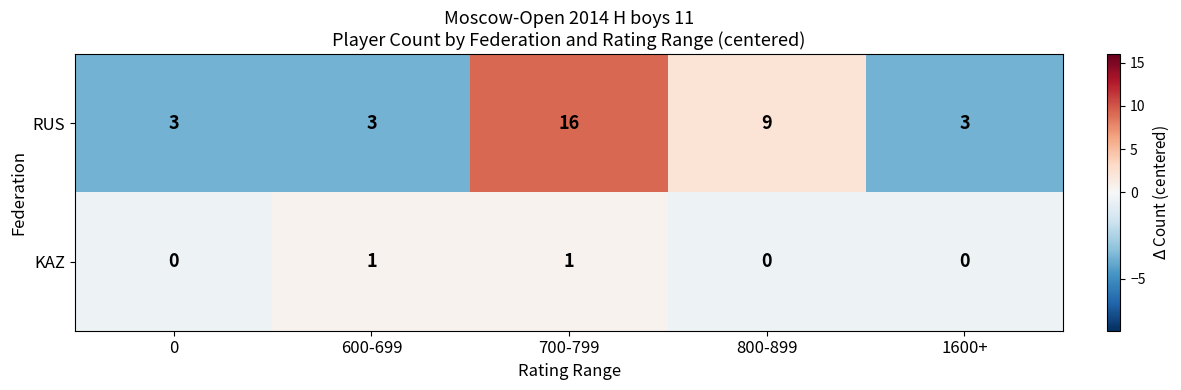

Is it true that RUS equals 13 at 800-899?

False